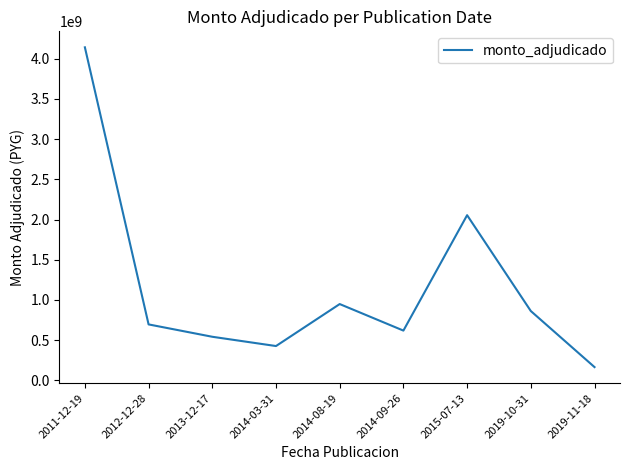

What is the change in value from 2014-03-31 to 2014-08-19?

+522100000